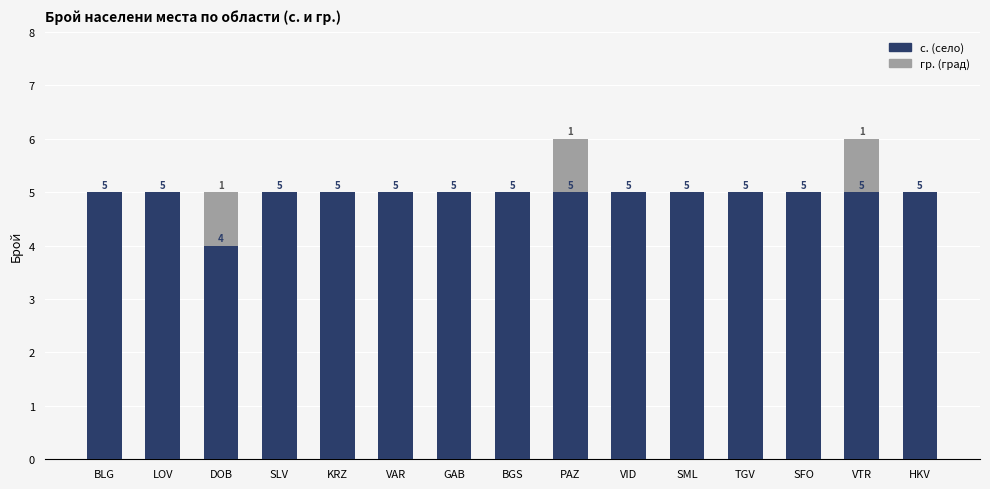

Reading left to right, transcribe the values for с..

BLG=5	LOV=5	DOB=4	SLV=5	KRZ=5	VAR=5	GAB=5	BGS=5	PAZ=5	VID=5	SML=5	TGV=5	SFO=5	VTR=5	HKV=5